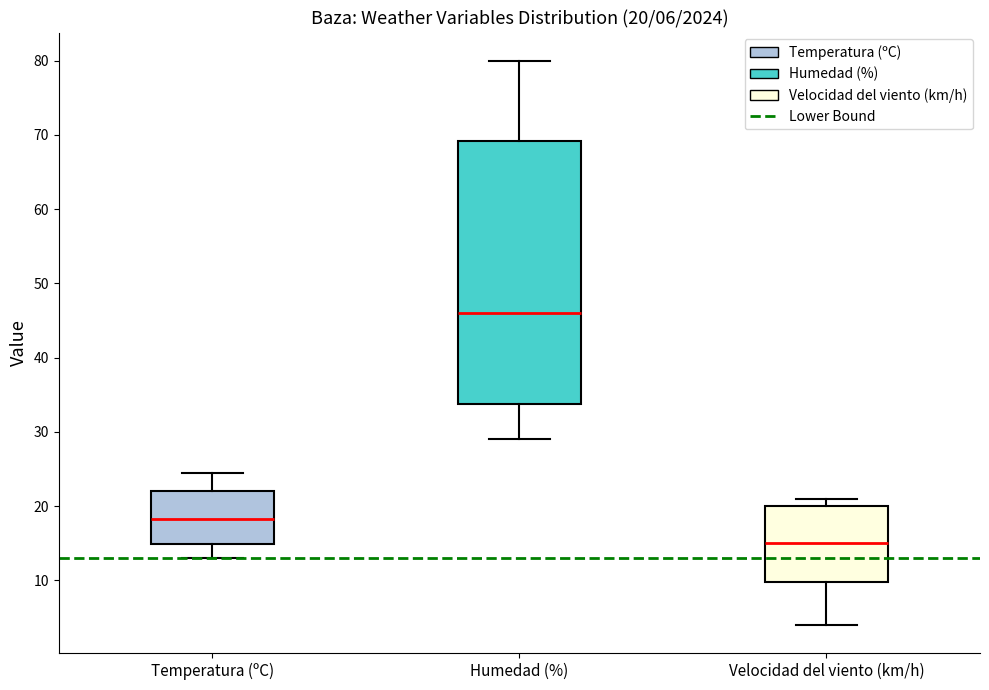

Comparing the boxes themselves (not the whiskers), which one is the tallest?

Humedad (%)